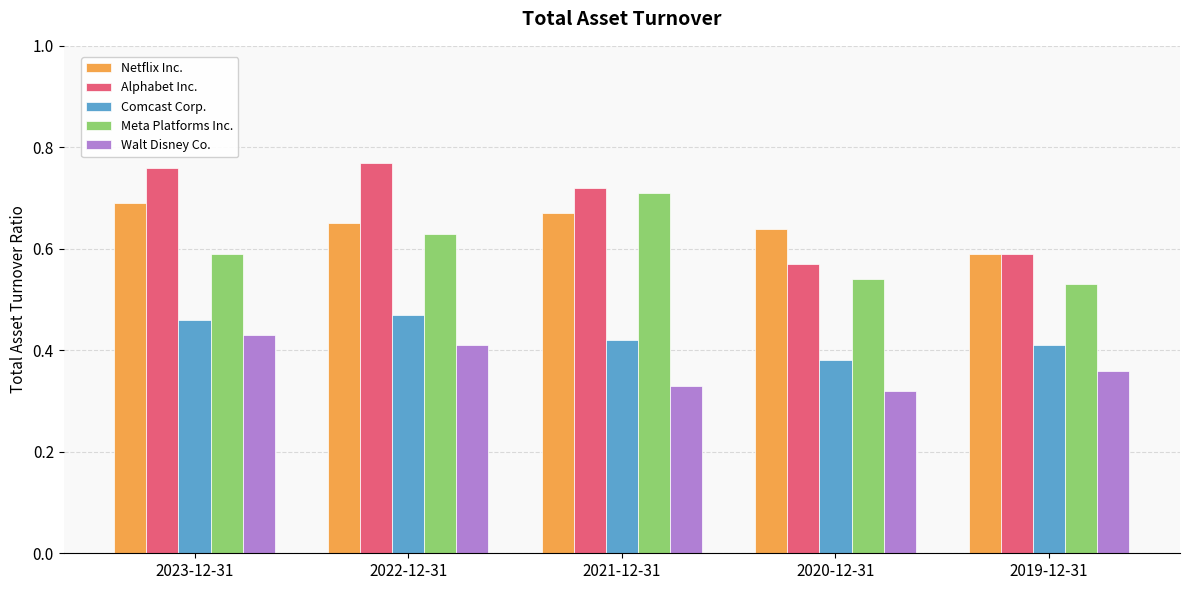

What is the sum of the Comcast Corp. values at 2022-12-31 and 2023-12-31?

0.9